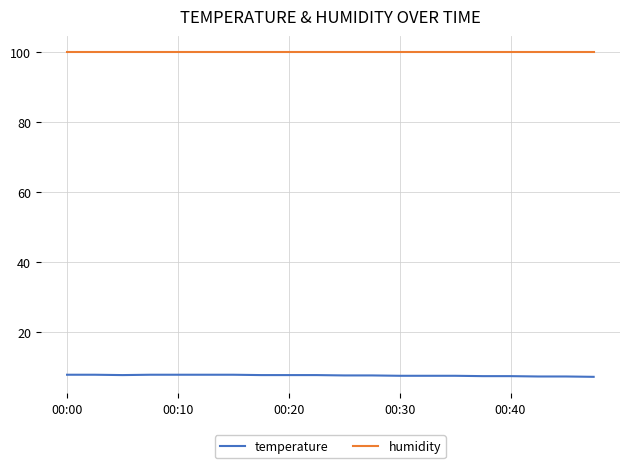

What is the minimum value shown in the chart?

7.2